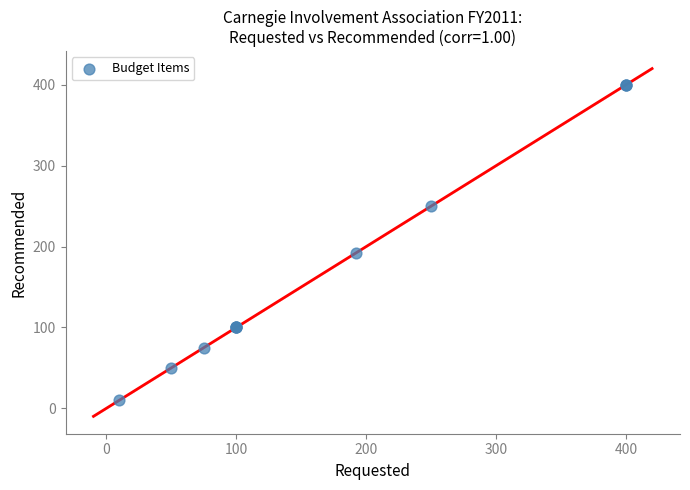

What Y value in the scatter plot is closest to 205?

192